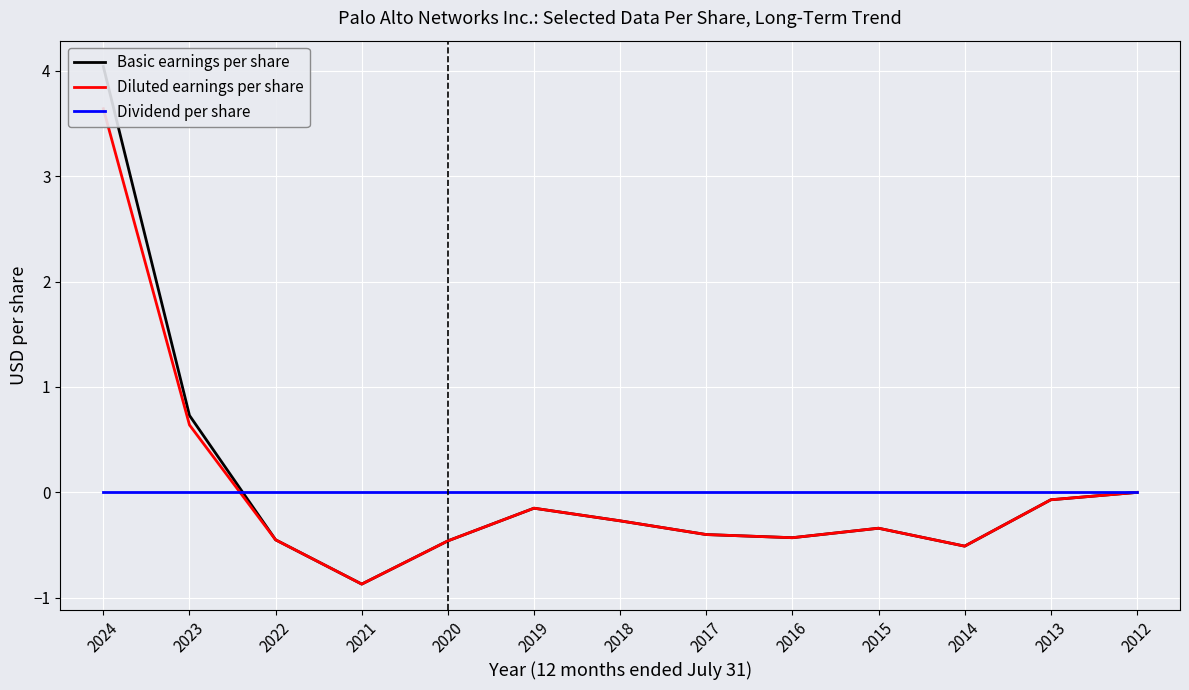

How many lines are shown in the chart?

3